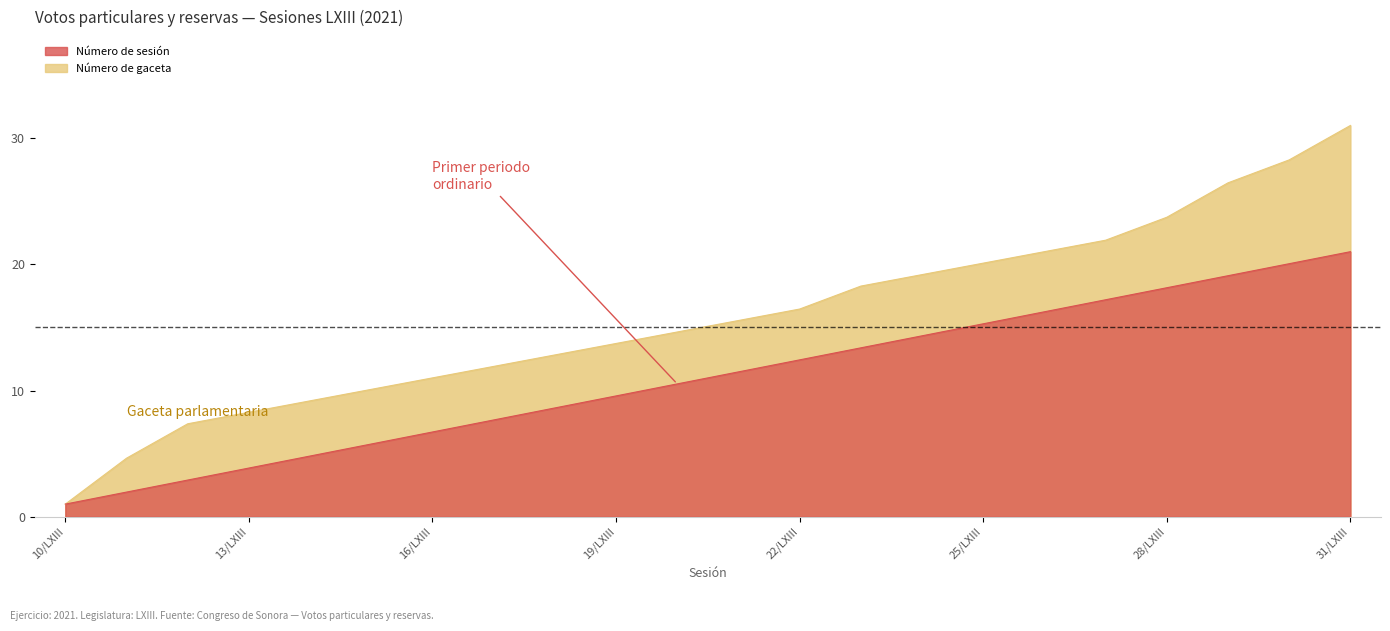

What position from the left is 15/LXIII?

6